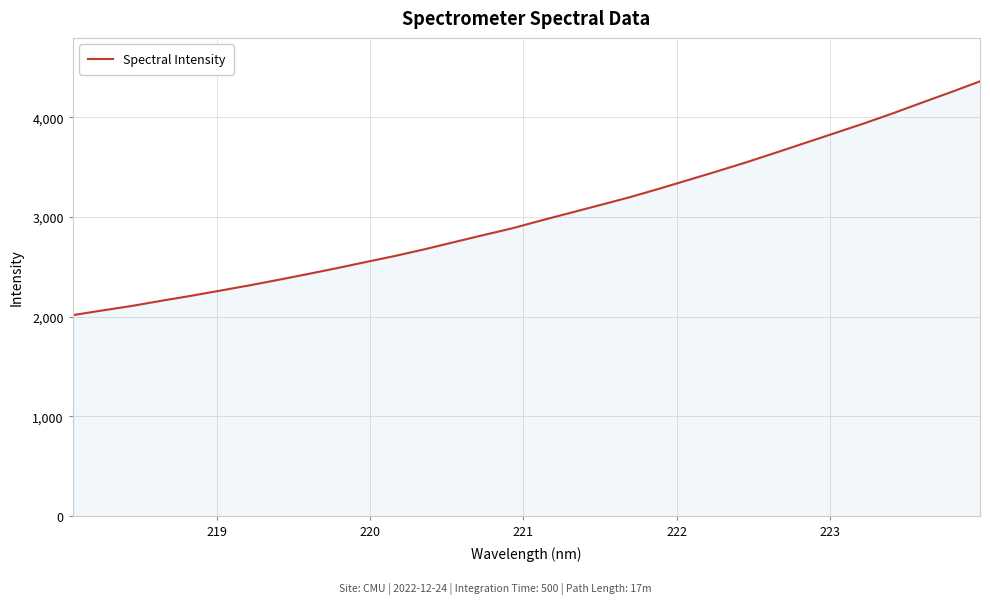

What is the minimum value shown in the chart?

2014.4